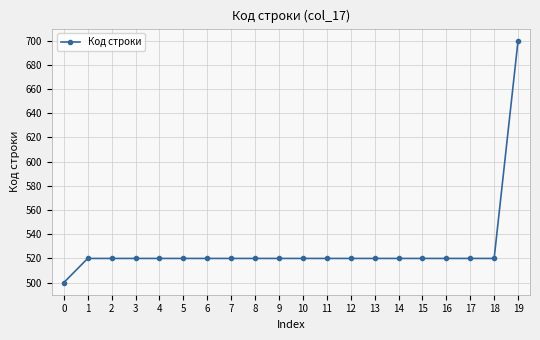

What is the smallest value displayed?

500